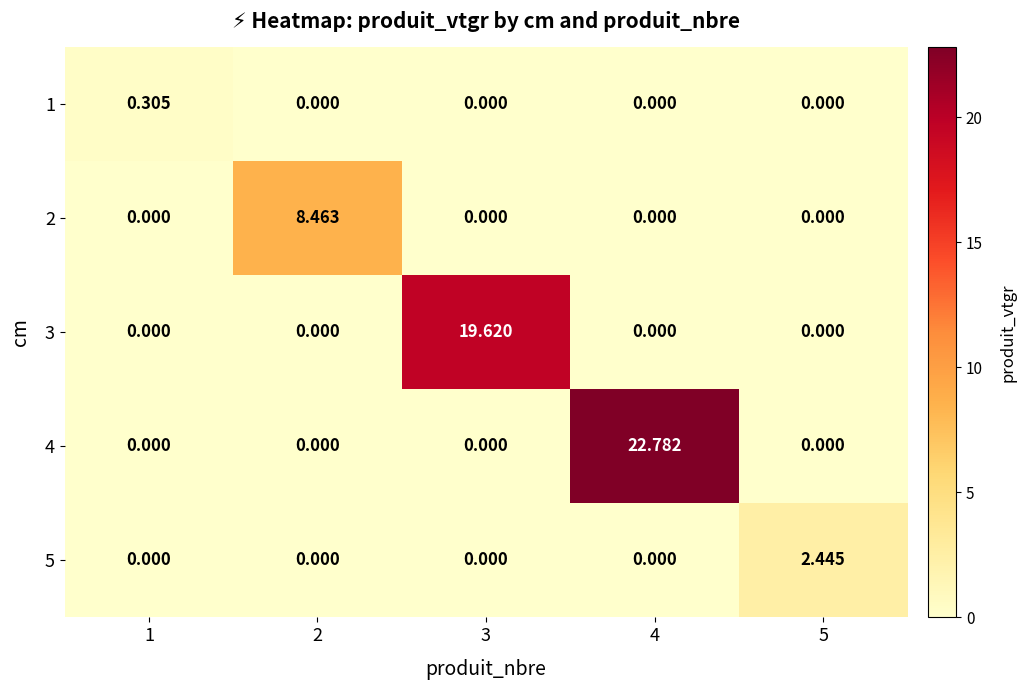

Which series changed the most between 1 and 3?

3